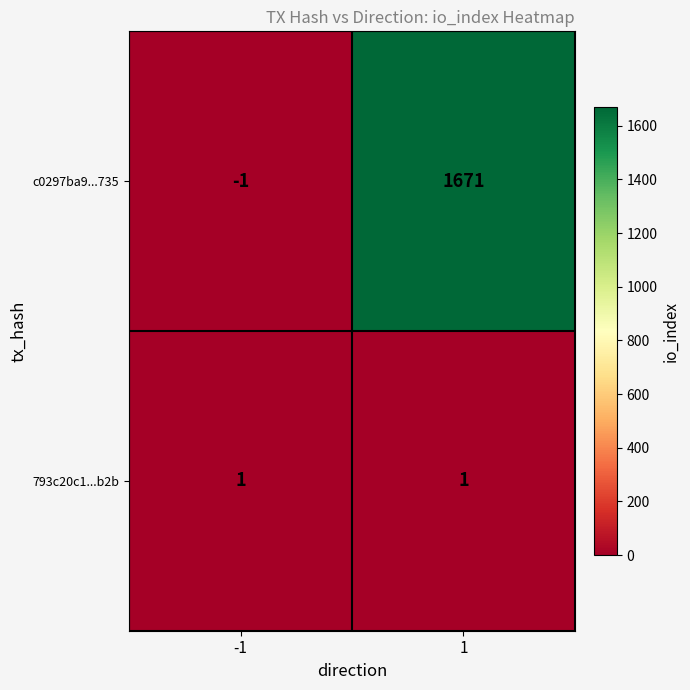

Rank the categories by c0297ba9...735 value from lowest to highest.

-1, 1